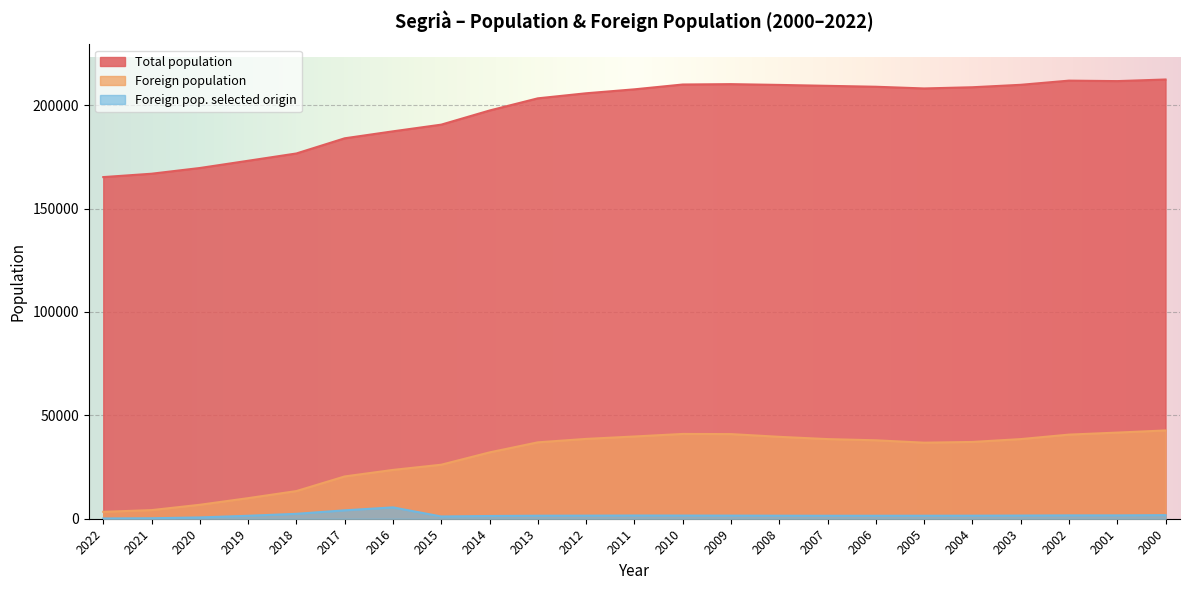

How many data points in Foreign population are less than 37128?

11